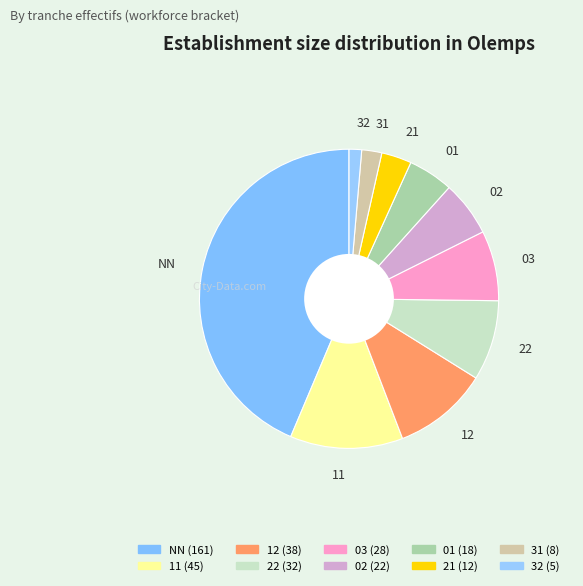

The 32 slice represents 11% of the pie. True or false?

False